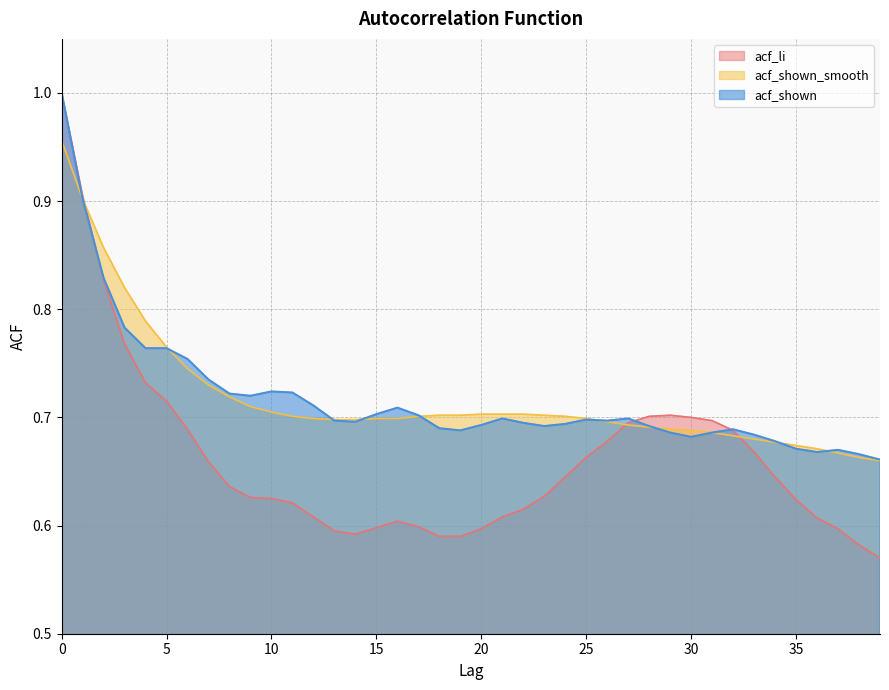

What is the value of the acf_shown_smooth point at the 24th from the left?

0.7